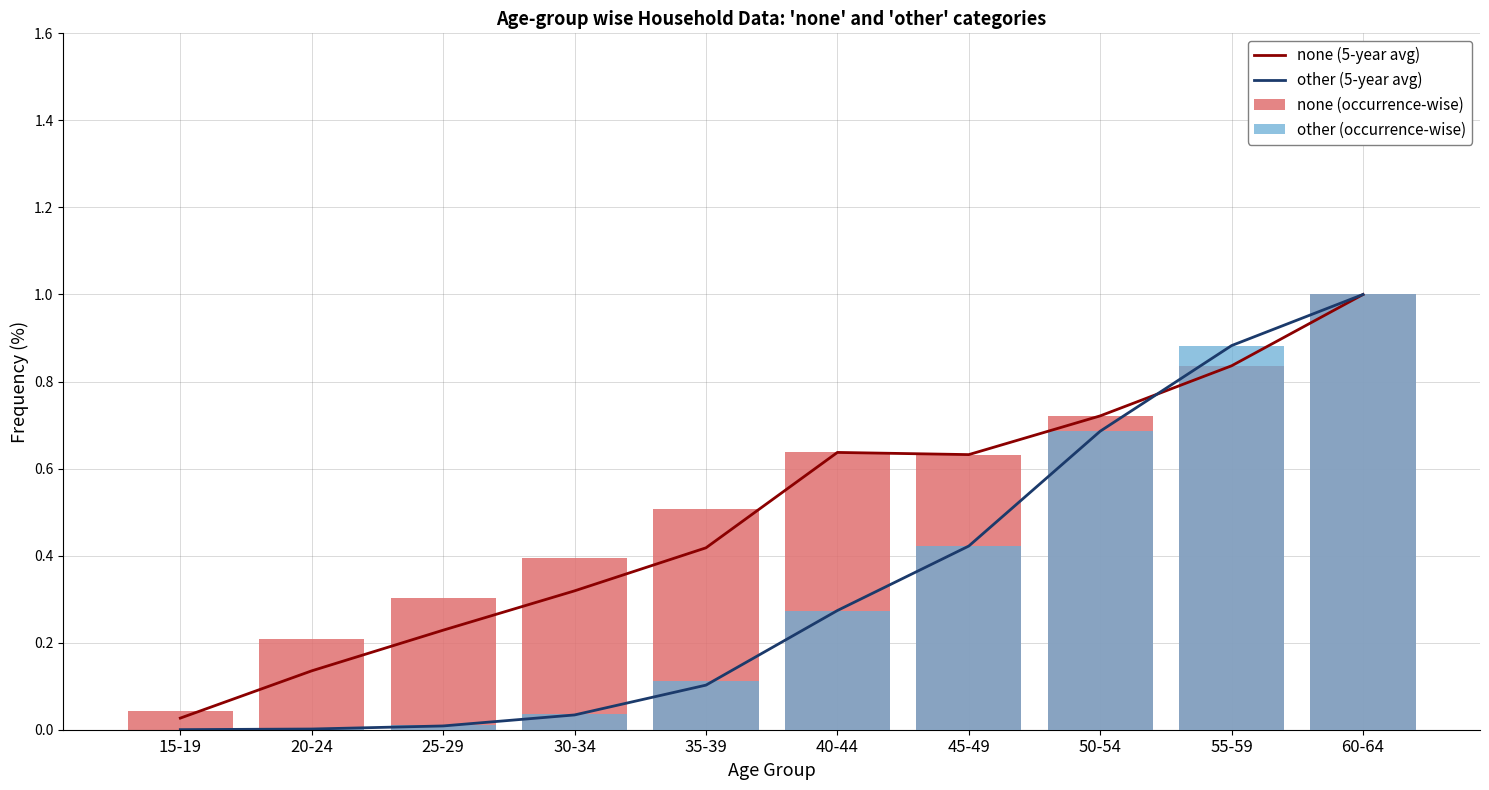

List the labels in order of none (5-year avg) value, largest first.

60-64, 55-59, 50-54, 40-44, 45-49, 35-39, 30-34, 25-29, 20-24, 15-19